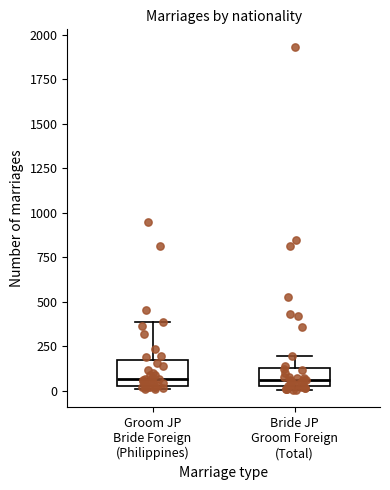

Reading left to right, transcribe this box plot: for each box, give where its median line is, the range the box spans, and where its two whiskers end, as read against the y-axis. The values are not printed on the chart, so give them approximately, as read against the axis.

Groom JP Bride Foreign (Philippines): median 50 (just above the box's lower edge), box 50 to 150, whiskers 0 to 400
Bride JP Groom Foreign (Total): median 50 (just above the box's lower edge), box 50 to 150, whiskers 0 to 200